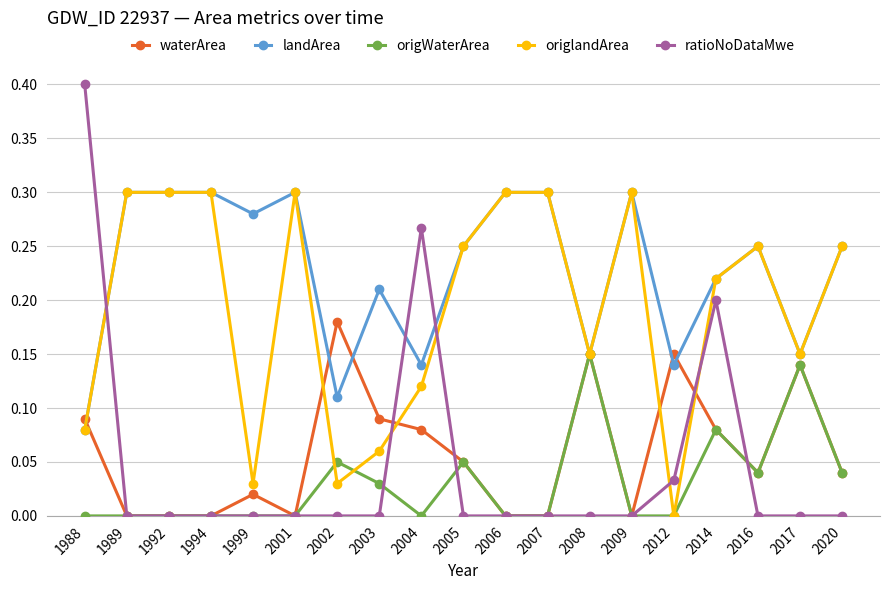

Between which two adjacent categories do origlandArea and ratioNoDataMwe first intersect?

1988 and 1989